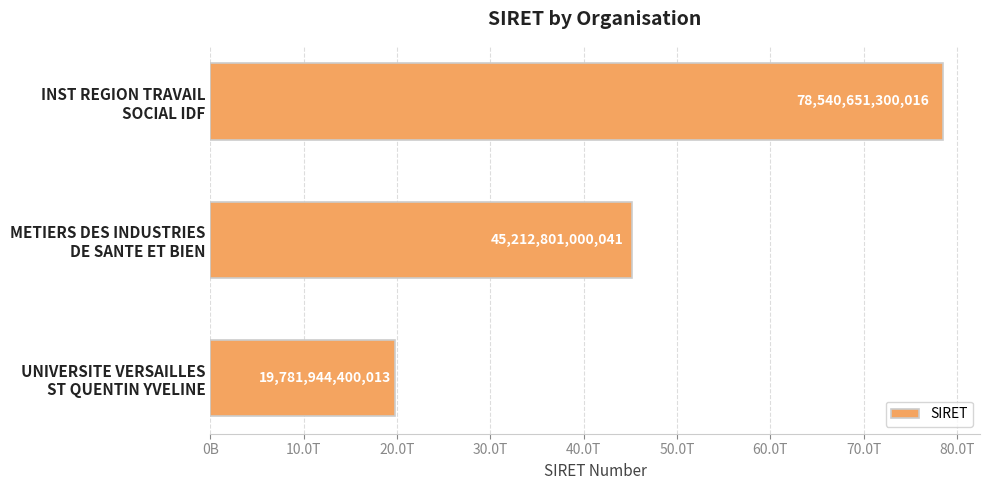

Are the bars grouped side by side (vs. stacked)?

No